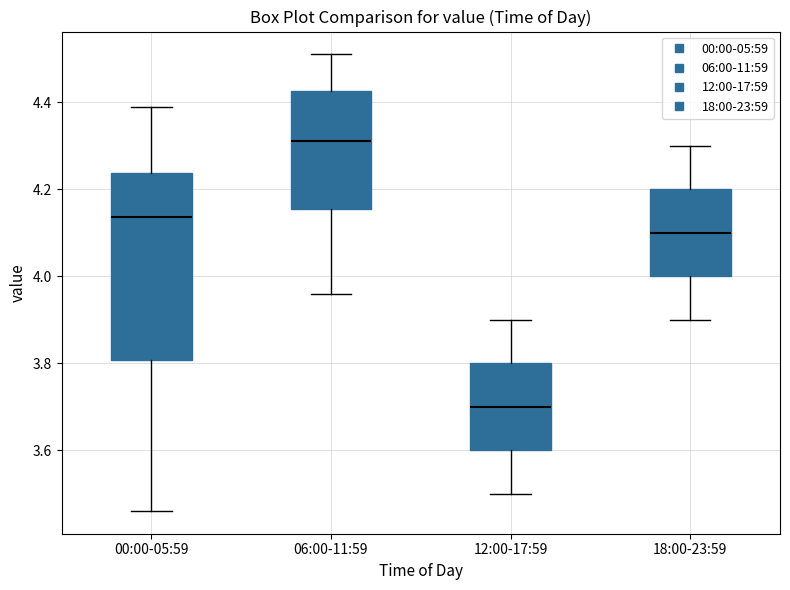

Where is the upper edge of the box for 18:00-23:59 on the y-axis? The values are not printed on the chart, so give them approximately, as read against the axis.

4.20